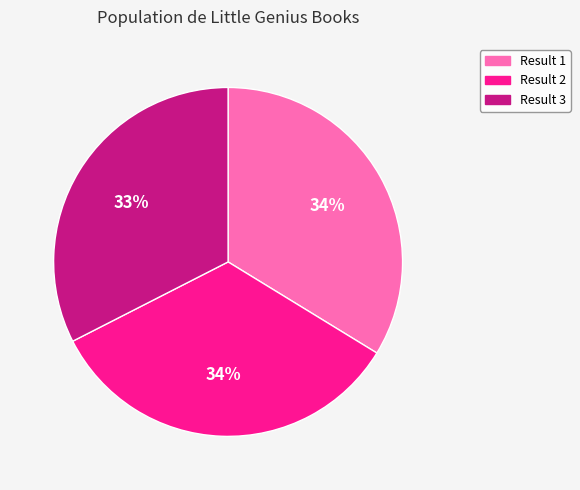

Is there a majority slice in this chart?

No